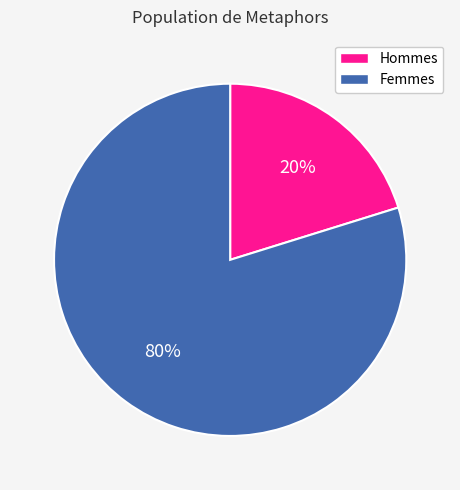

How many slices are in this pie chart?

2